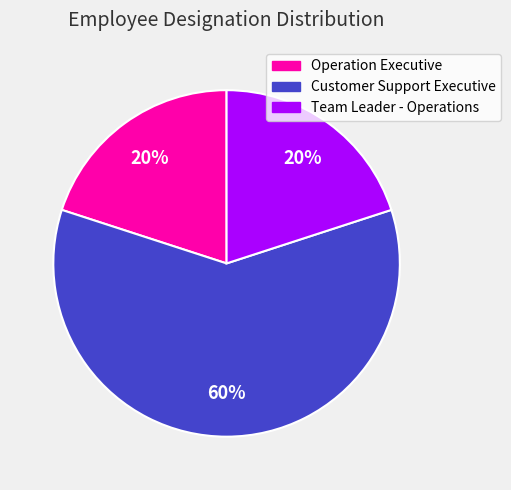

Do Customer Support Executive and Operation Executive together represent more than half of the pie?

Yes